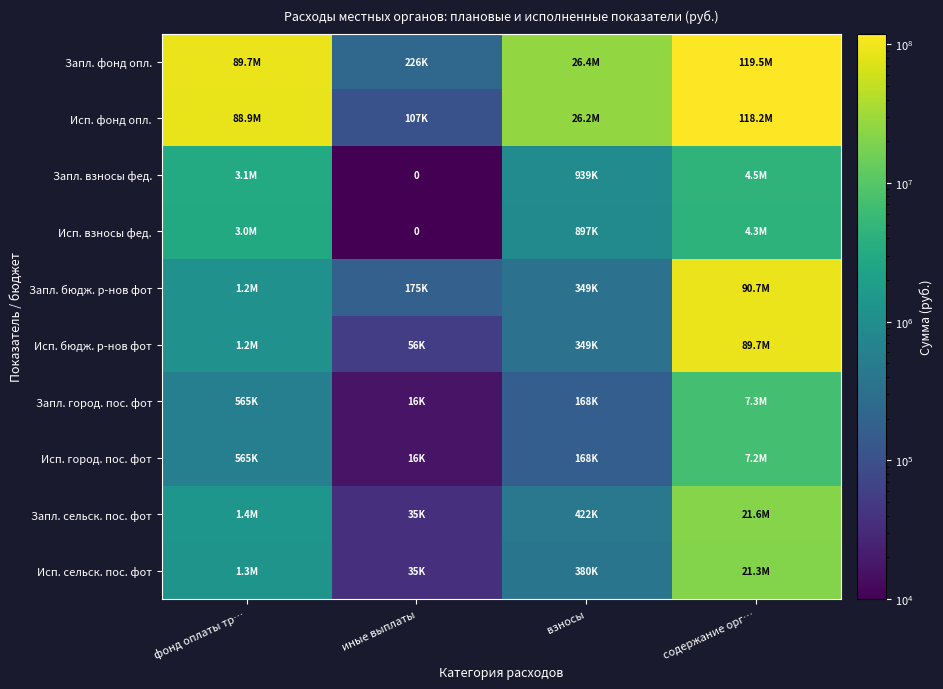

Which category has the lowest value across all series?

иные выплаты